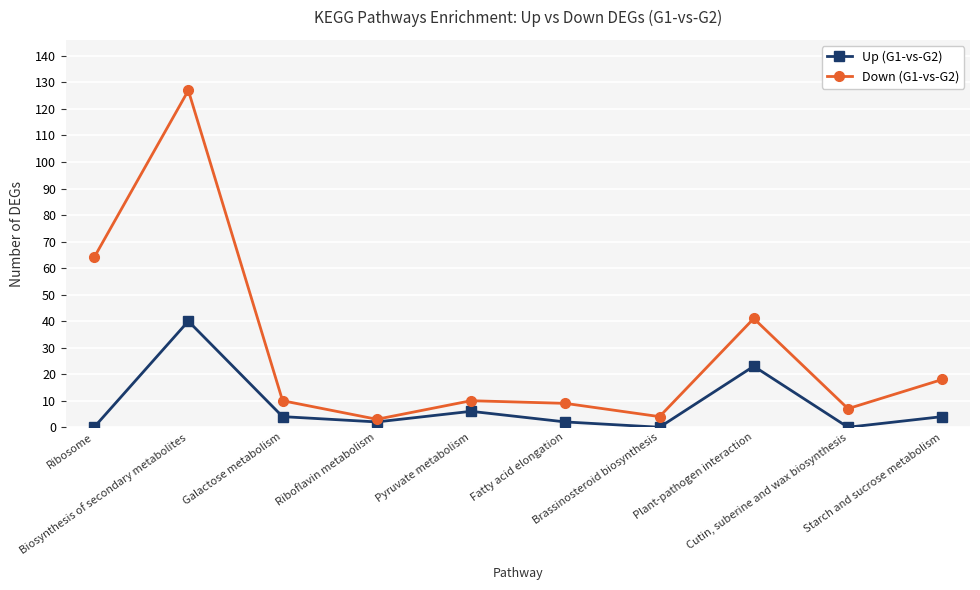

True or false: Up (G1-vs-G2) has more than 1 points higher than both neighbors.

True